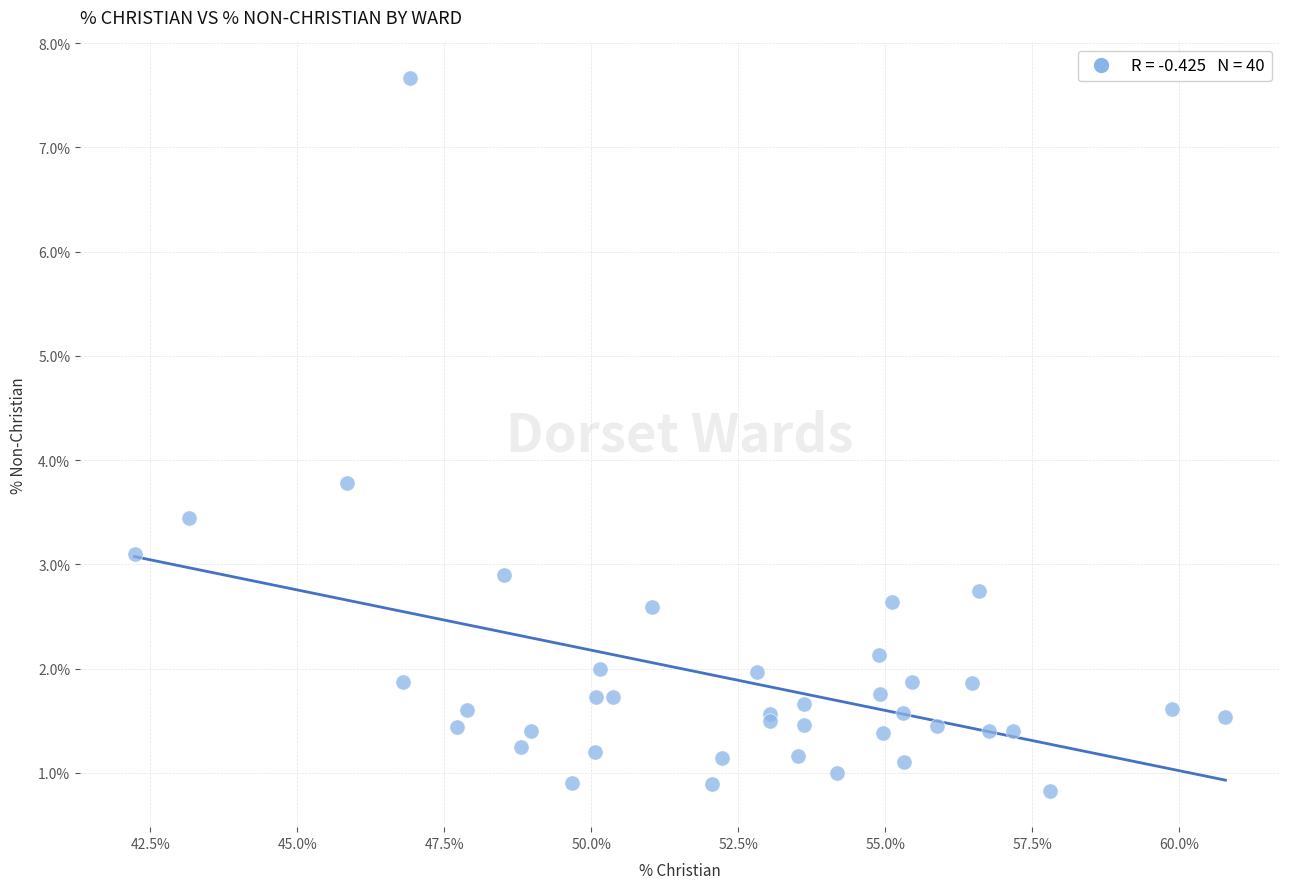

What Y value in the scatter plot is closest to 4?

3.8